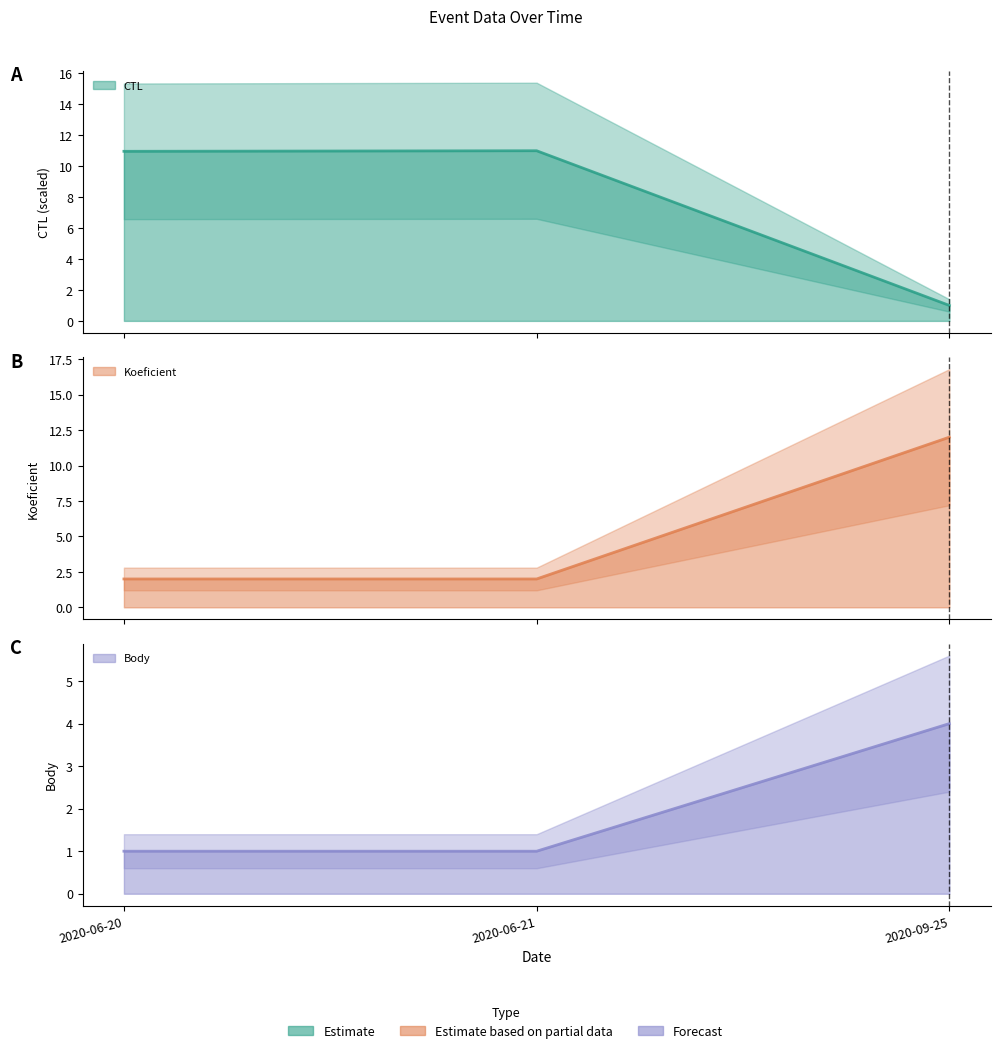

Reading left to right, list all the values displayed in this chart.

CTL: 11.0	11.0	1.0
Koeficient: 2.0	2.0	12.0
Body: 1.0	1.0	4.0